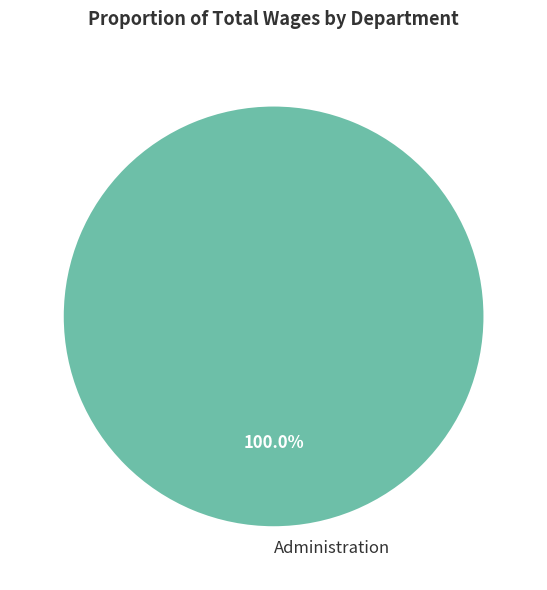

Does Administration account for over 50% of the chart?

Yes